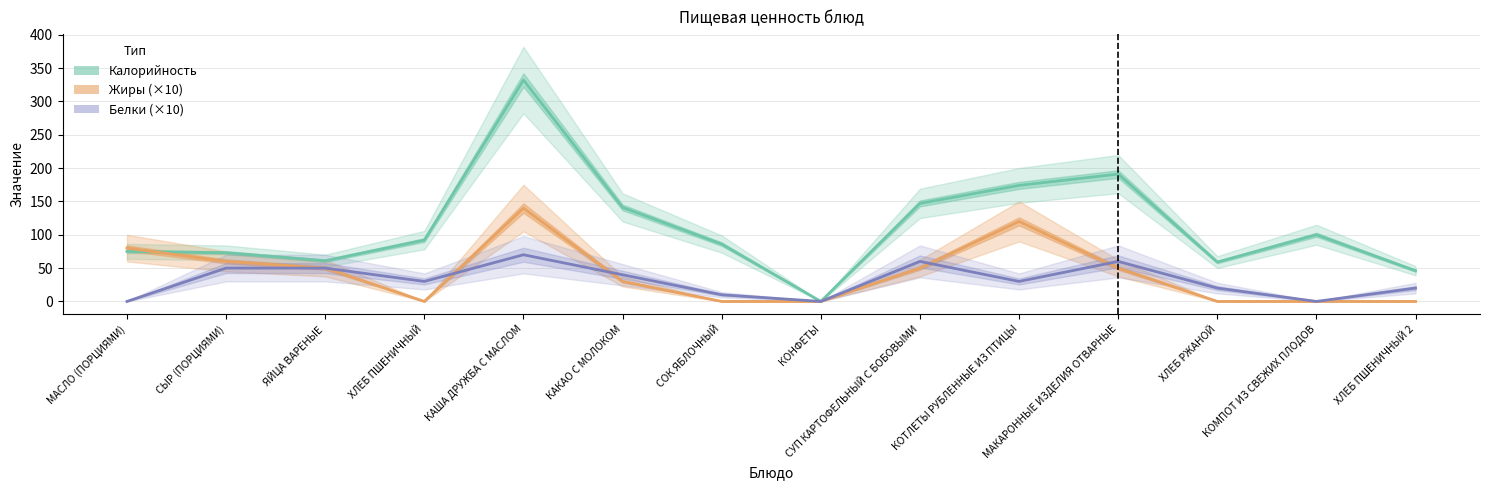

Does the chart have visible grid lines?

Yes